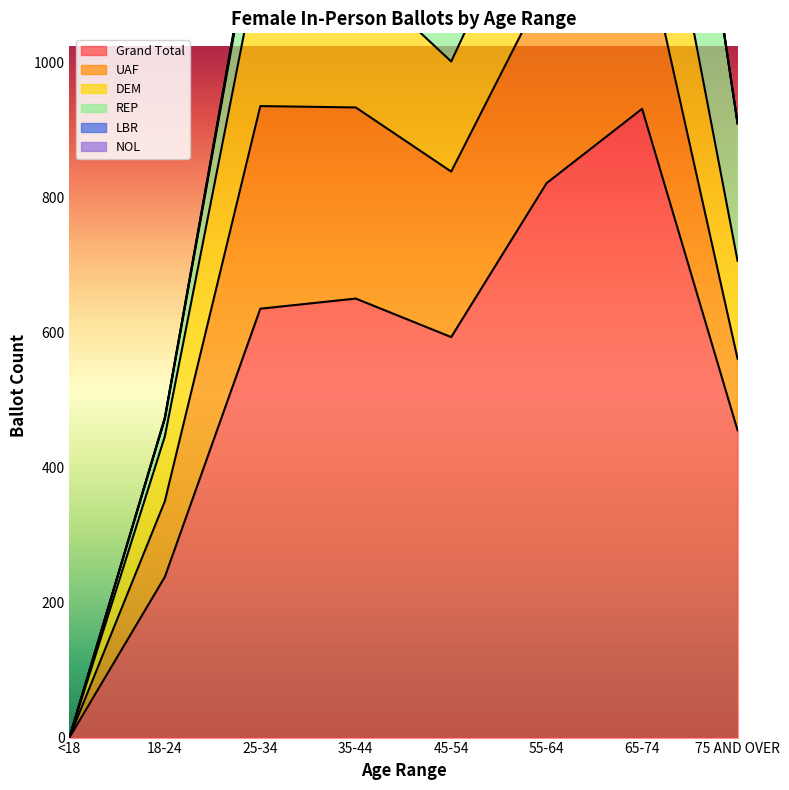

Which series changed the most between 35-44 and 45-54?

Grand Total